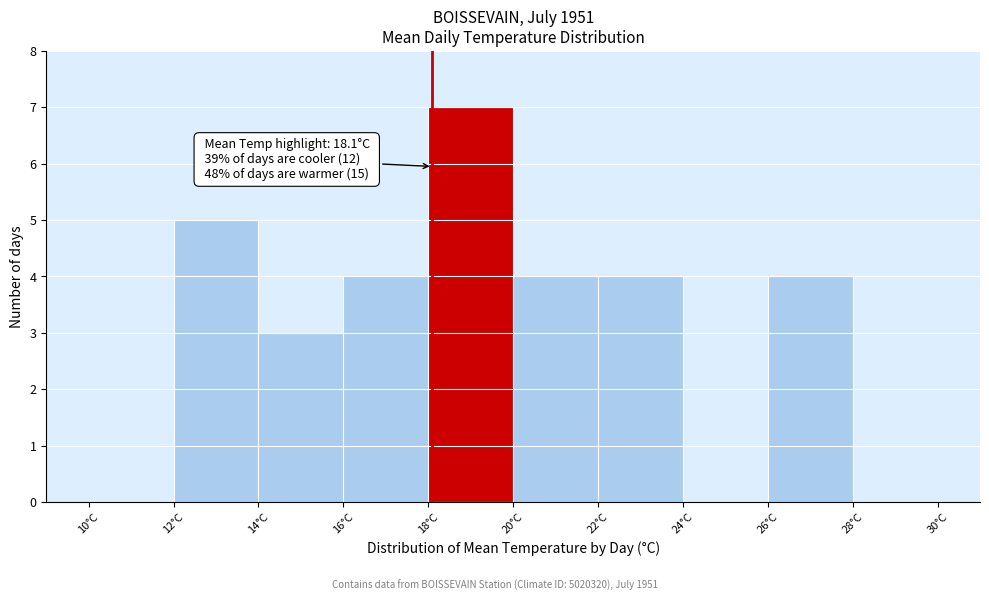

Over which range of the x-axis is the bar tallest?

18 to 20